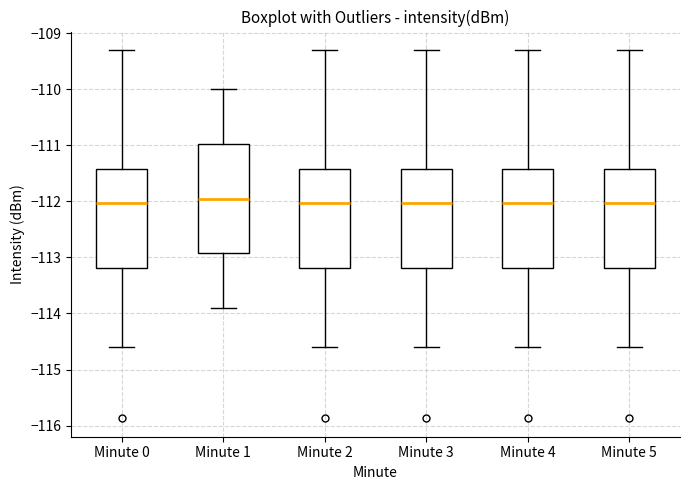

Which box is the tallest, from its lower edge to its upper edge?

Minute 1